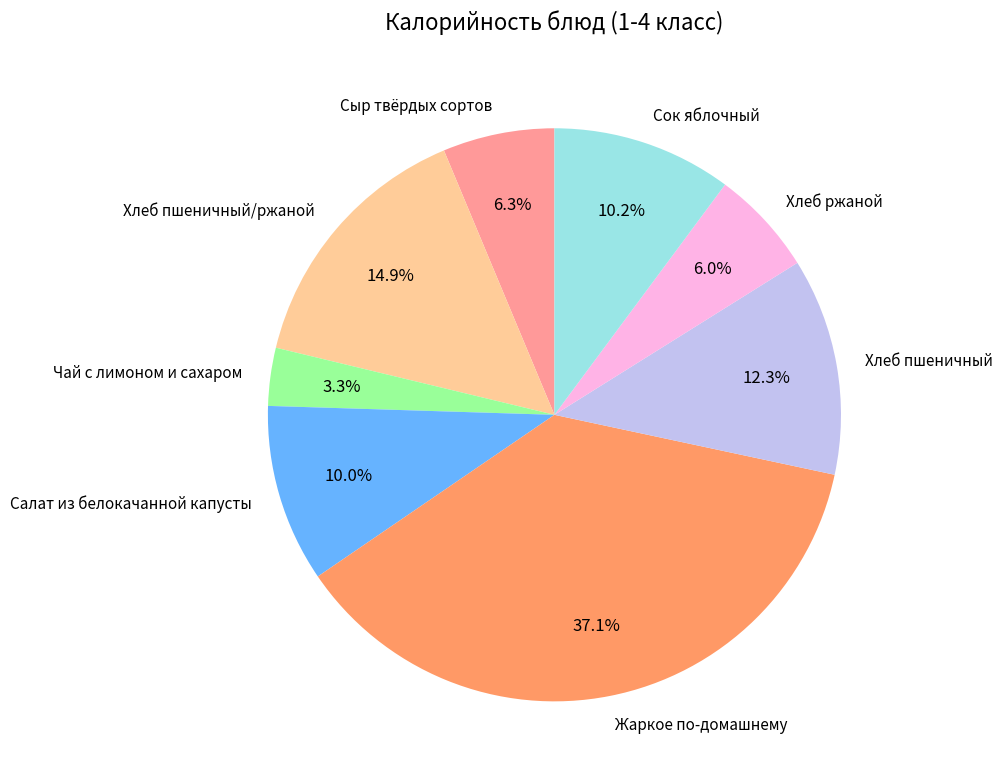

To the nearest percent, what percentage of the pie is Хлеб пшеничный?

12%